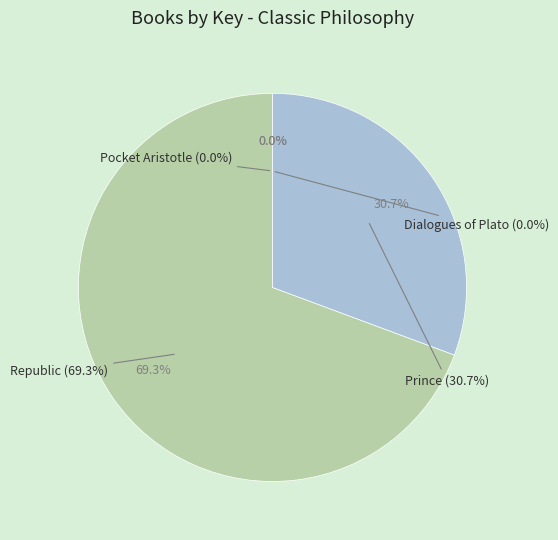

What is the smallest slice in the pie chart?

Dialogues of Plato